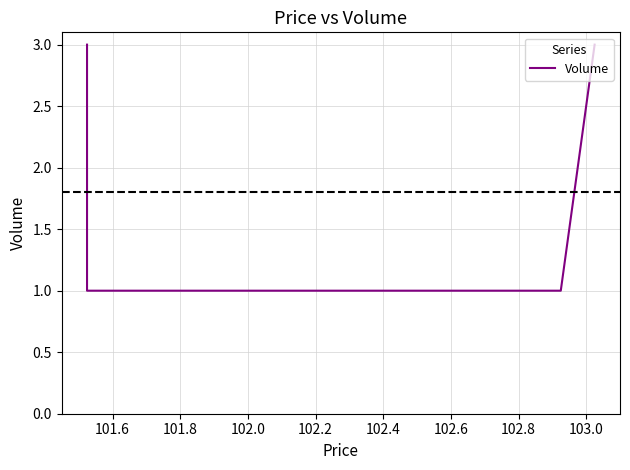

Reading left to right, what are all the values shown in this chart?

3	1	1	1	3